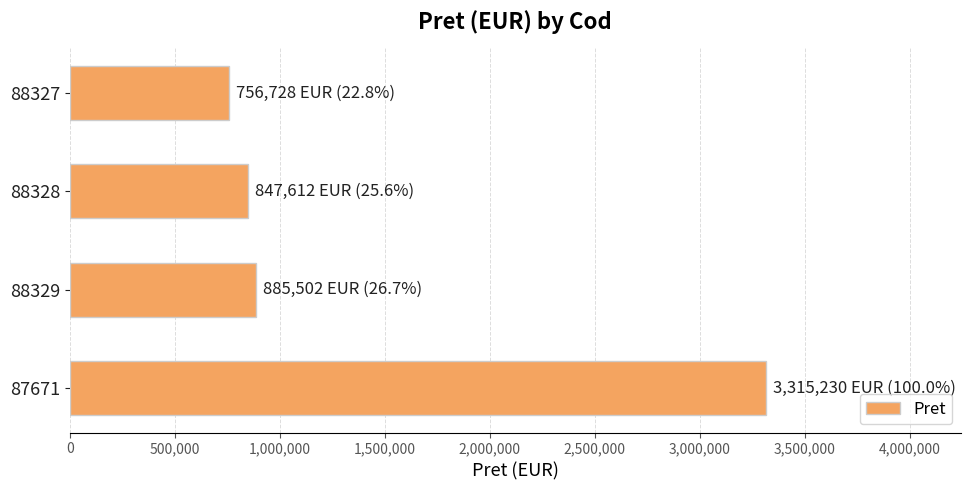

Approximately how many times larger is the value at 88328 compared to 87671?

0.3